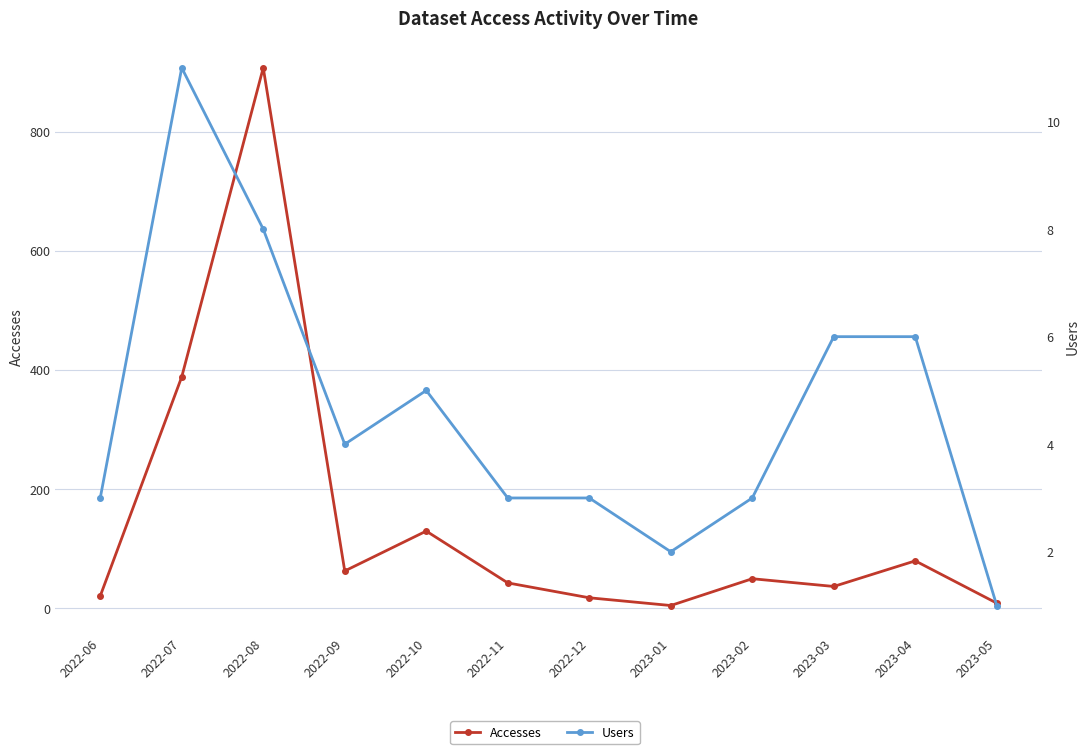

What is the difference between the maximum and second lowest values in the Accesses series?

899